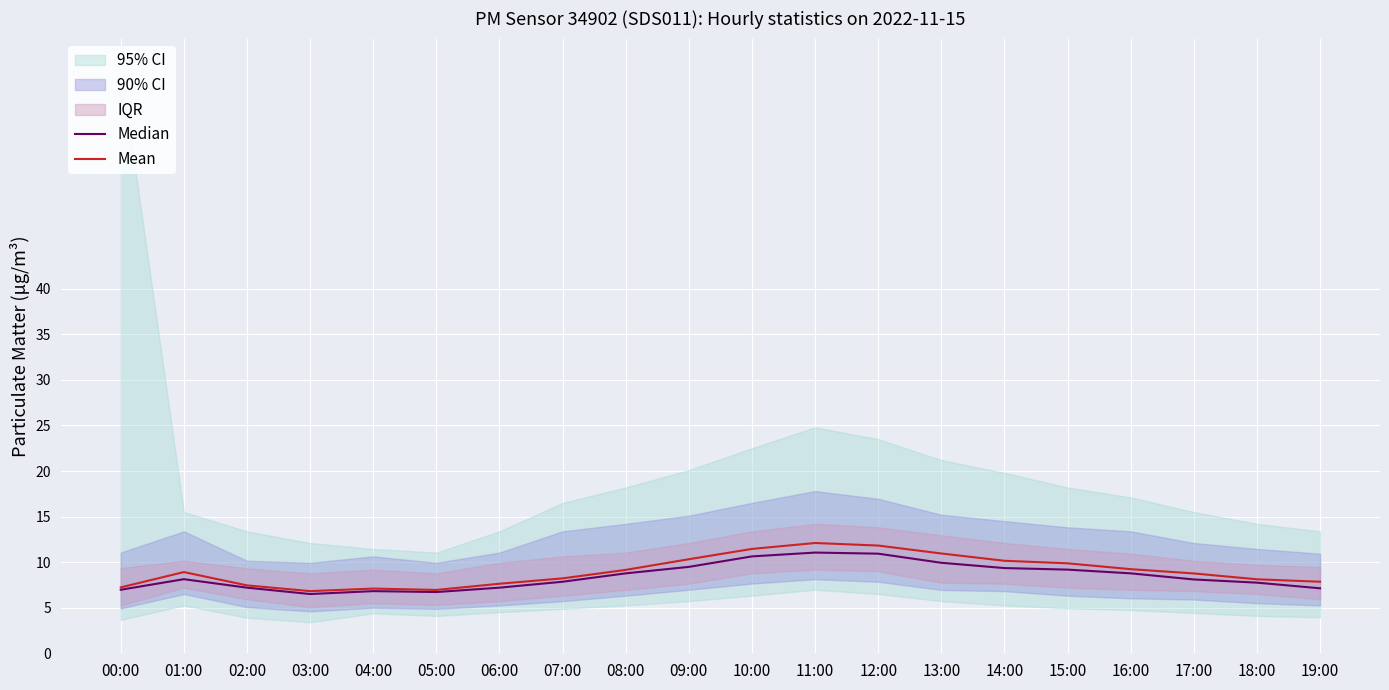

The value of Mean at 18:00 is 8.1. True or false?

True